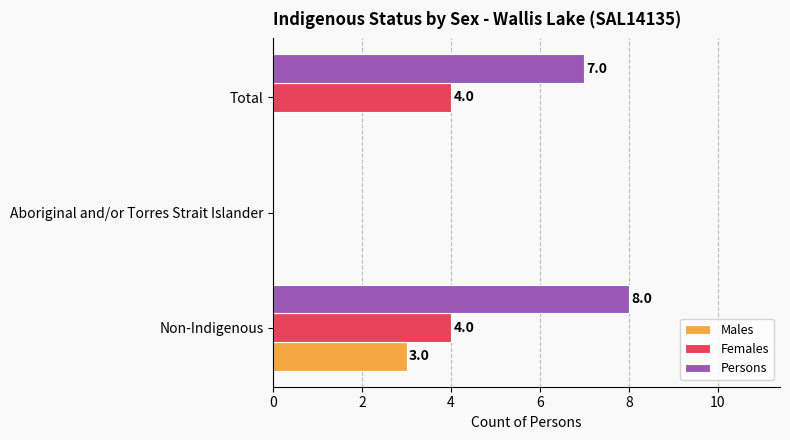

What is the total value across all series at Non-Indigenous?

15